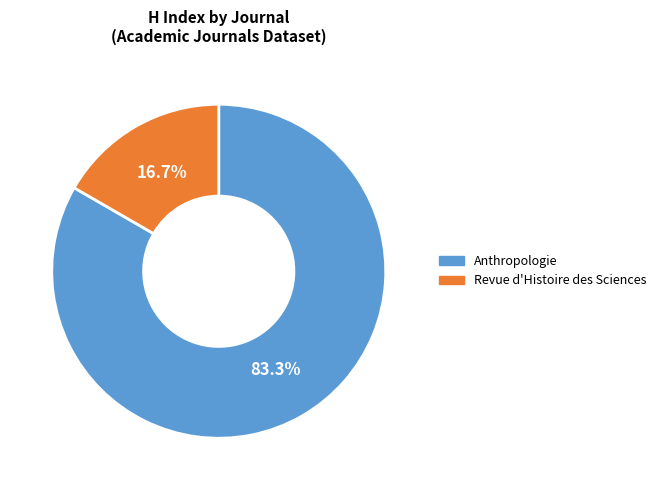

Which slice is the smallest?

Revue d'Histoire des Sciences